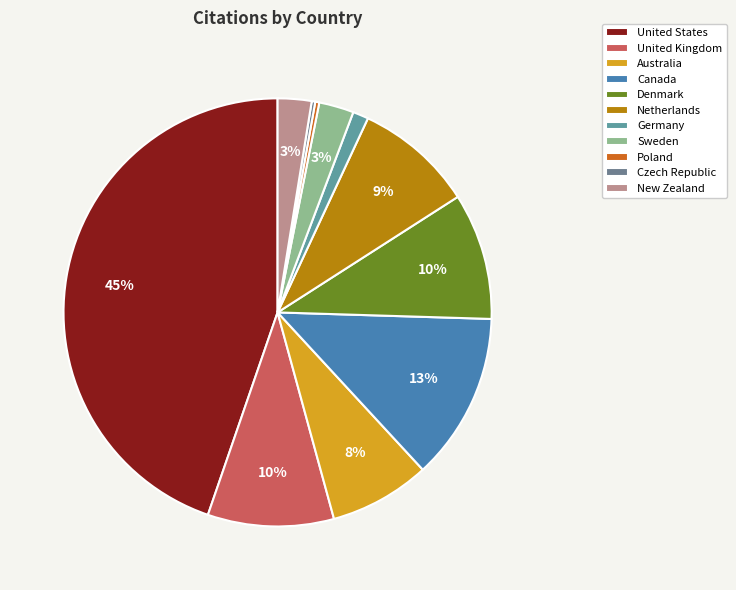

What is the largest slice in the pie chart?

United States